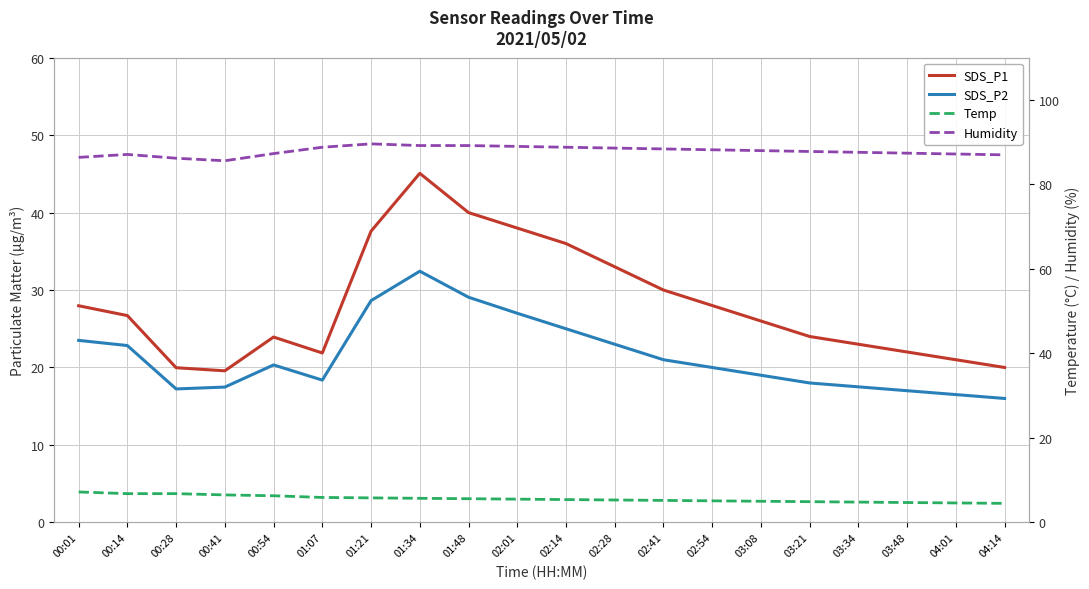

What is the average value of the Temp series?

5.6